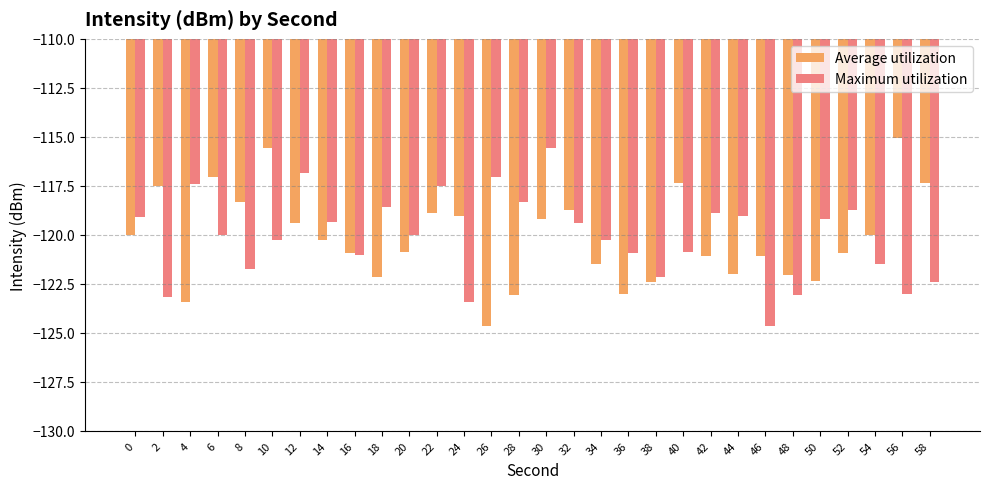

The Maximum utilization series shows -123.2 at 2. True or false?

True